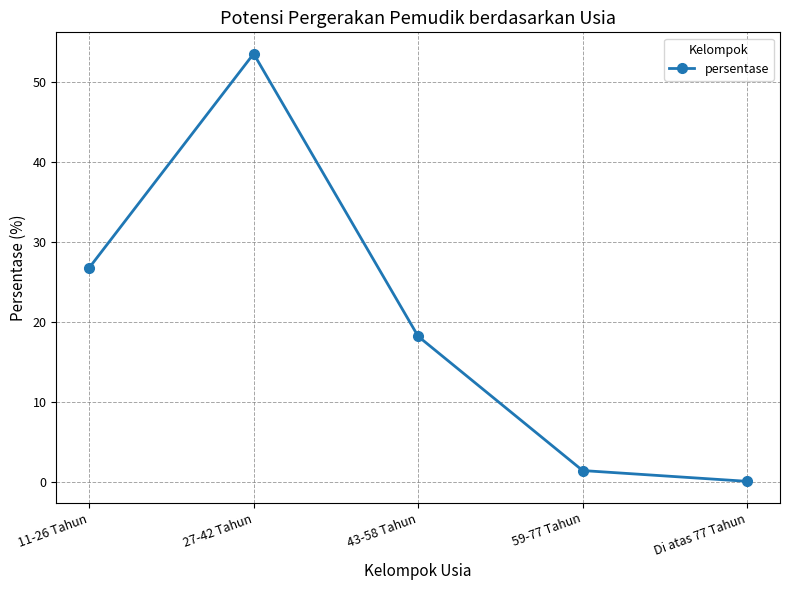

What is the label of the 3rd point from the left?

43-58 Tahun